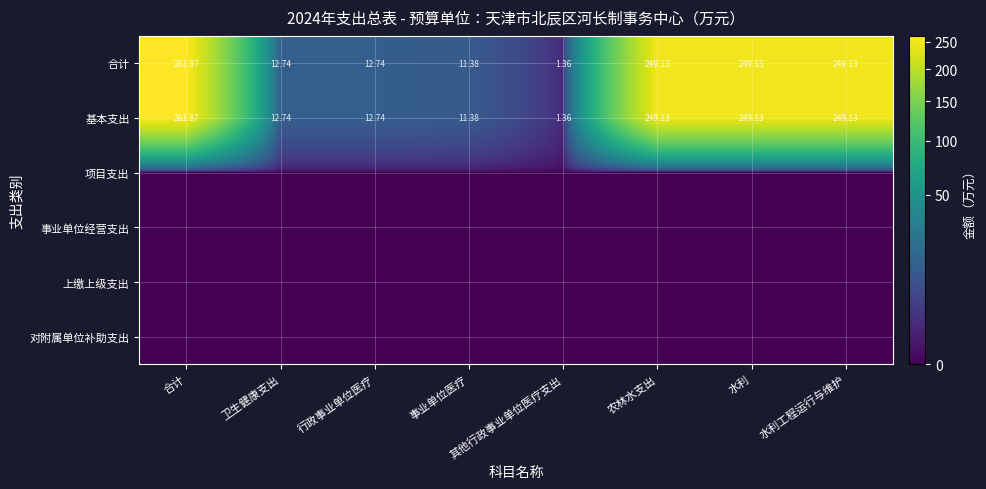

Where does the 基本支出 series first go above 249?

合计